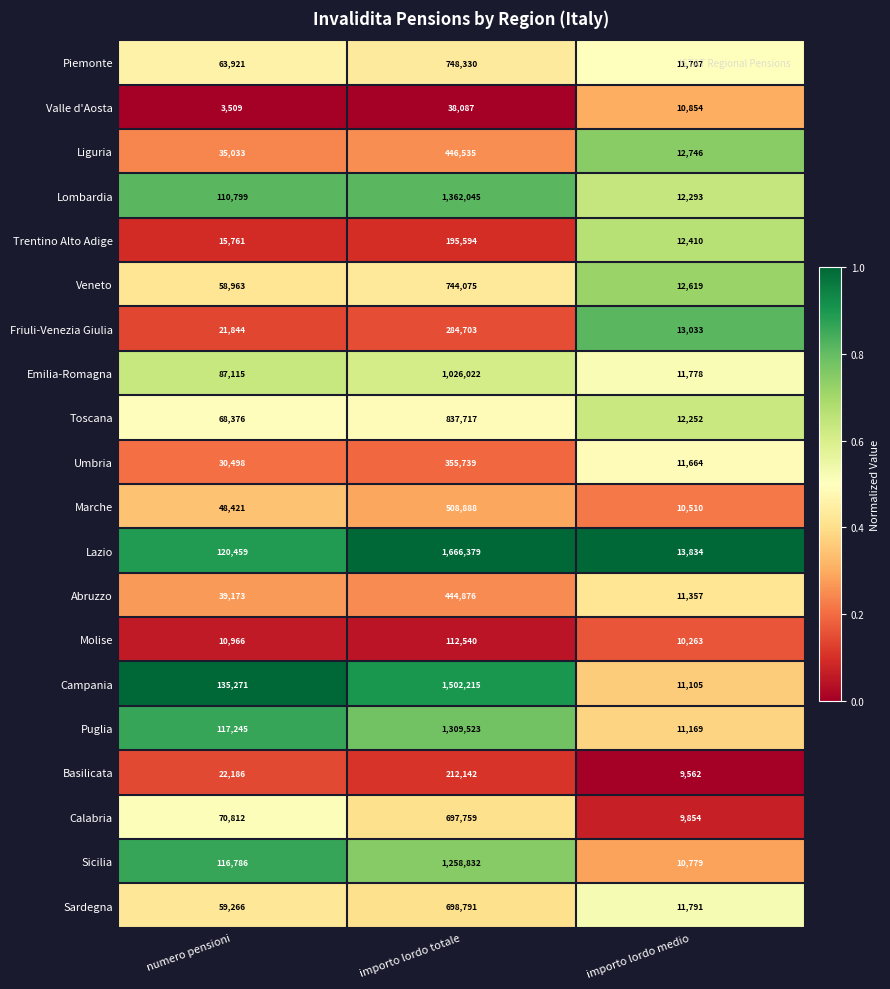

What is the difference between the maximum and minimum values in the Toscana series?

825465